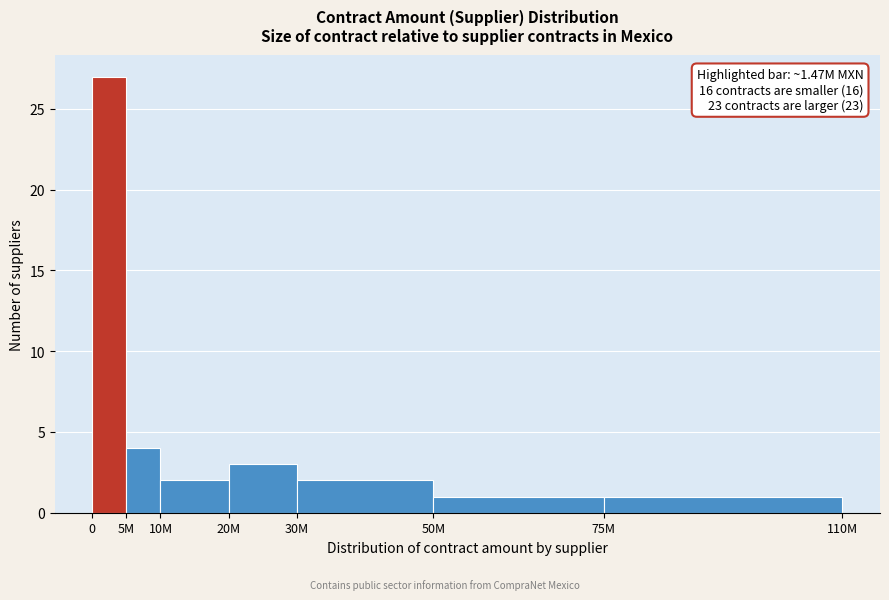

Reading left to right, extract all data points from this chart.

0=27	5M=4	10M=2	20M=3	30M=2	50M=1	75M=1